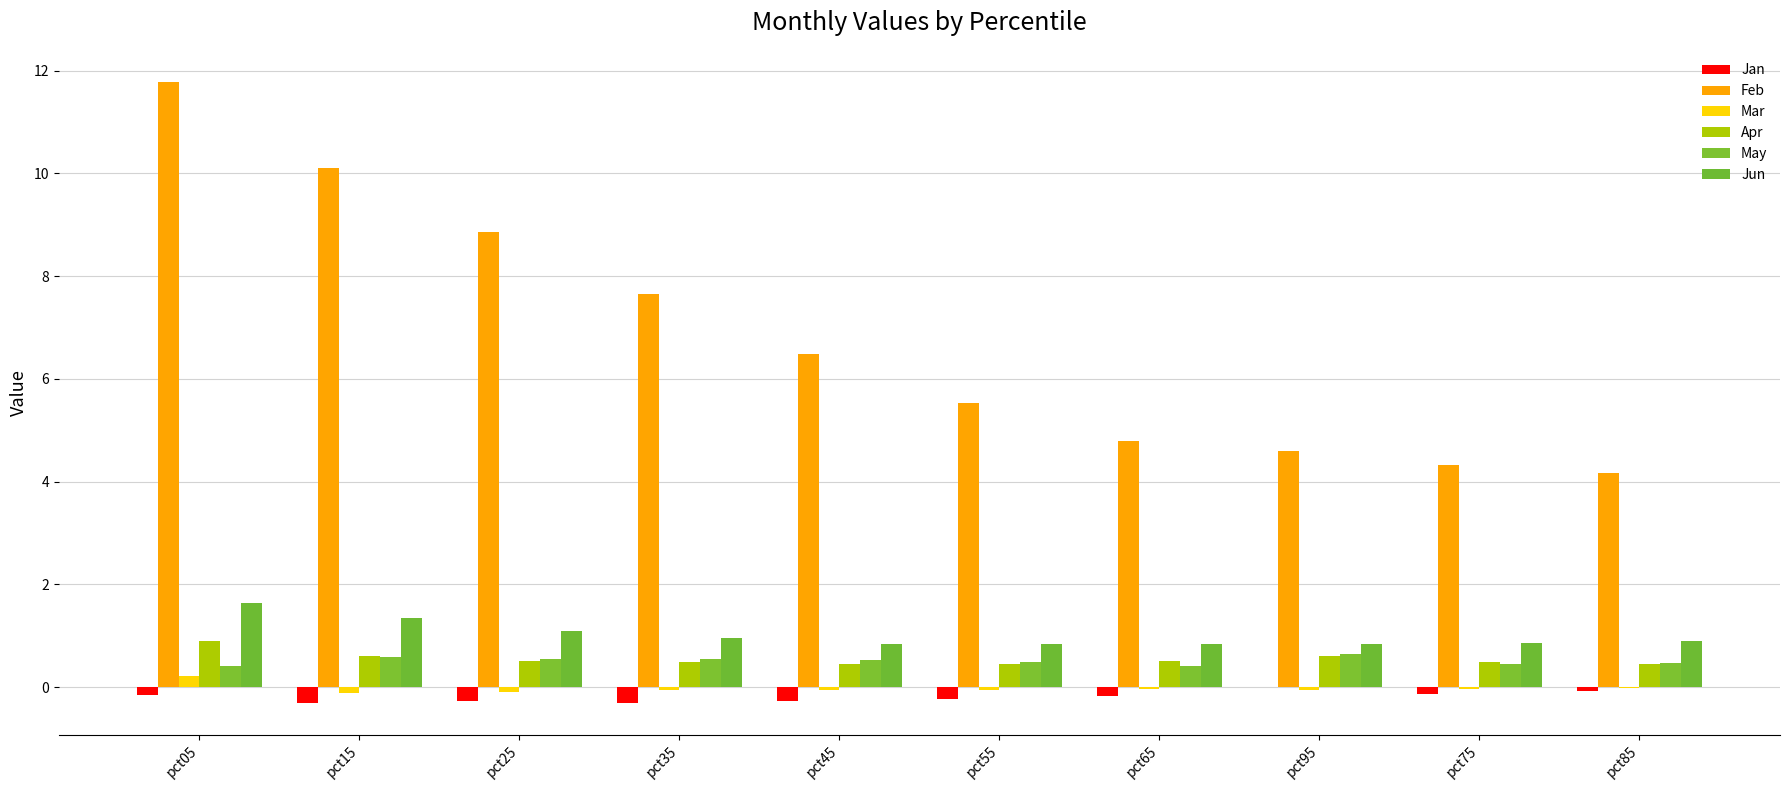

Which series changed the most between pct25 and pct95?

Feb